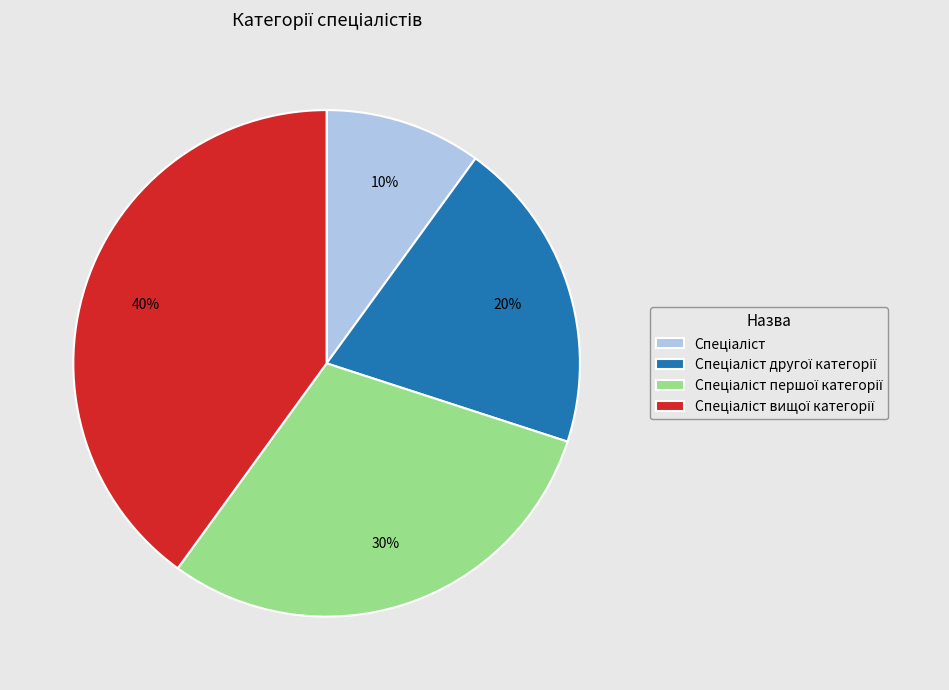

How many segments does this pie chart have?

4